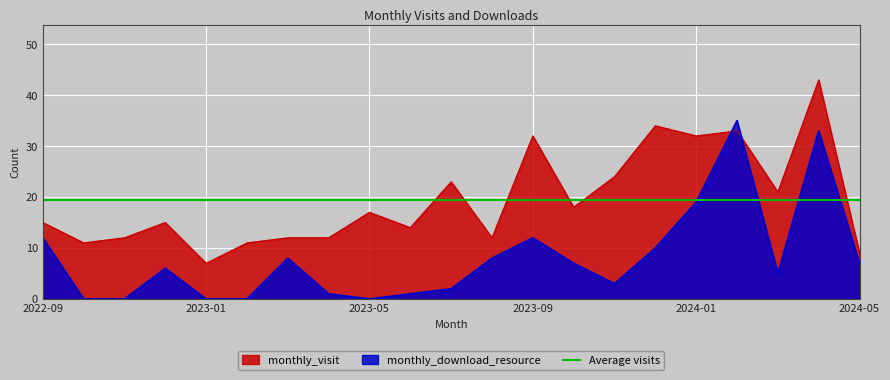

Which series has the largest total across all categories?

monthly_visit